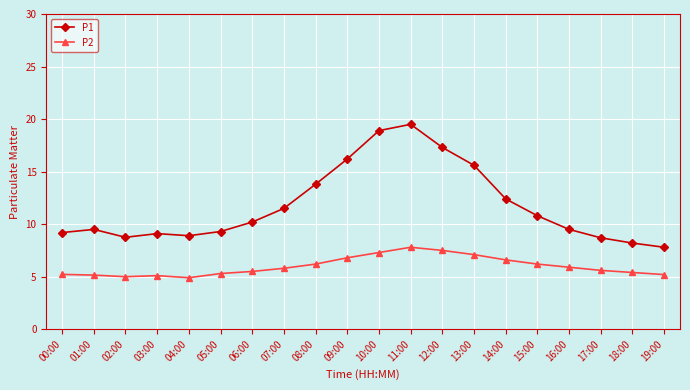

Which category has the highest value in the P1 series?

11:00